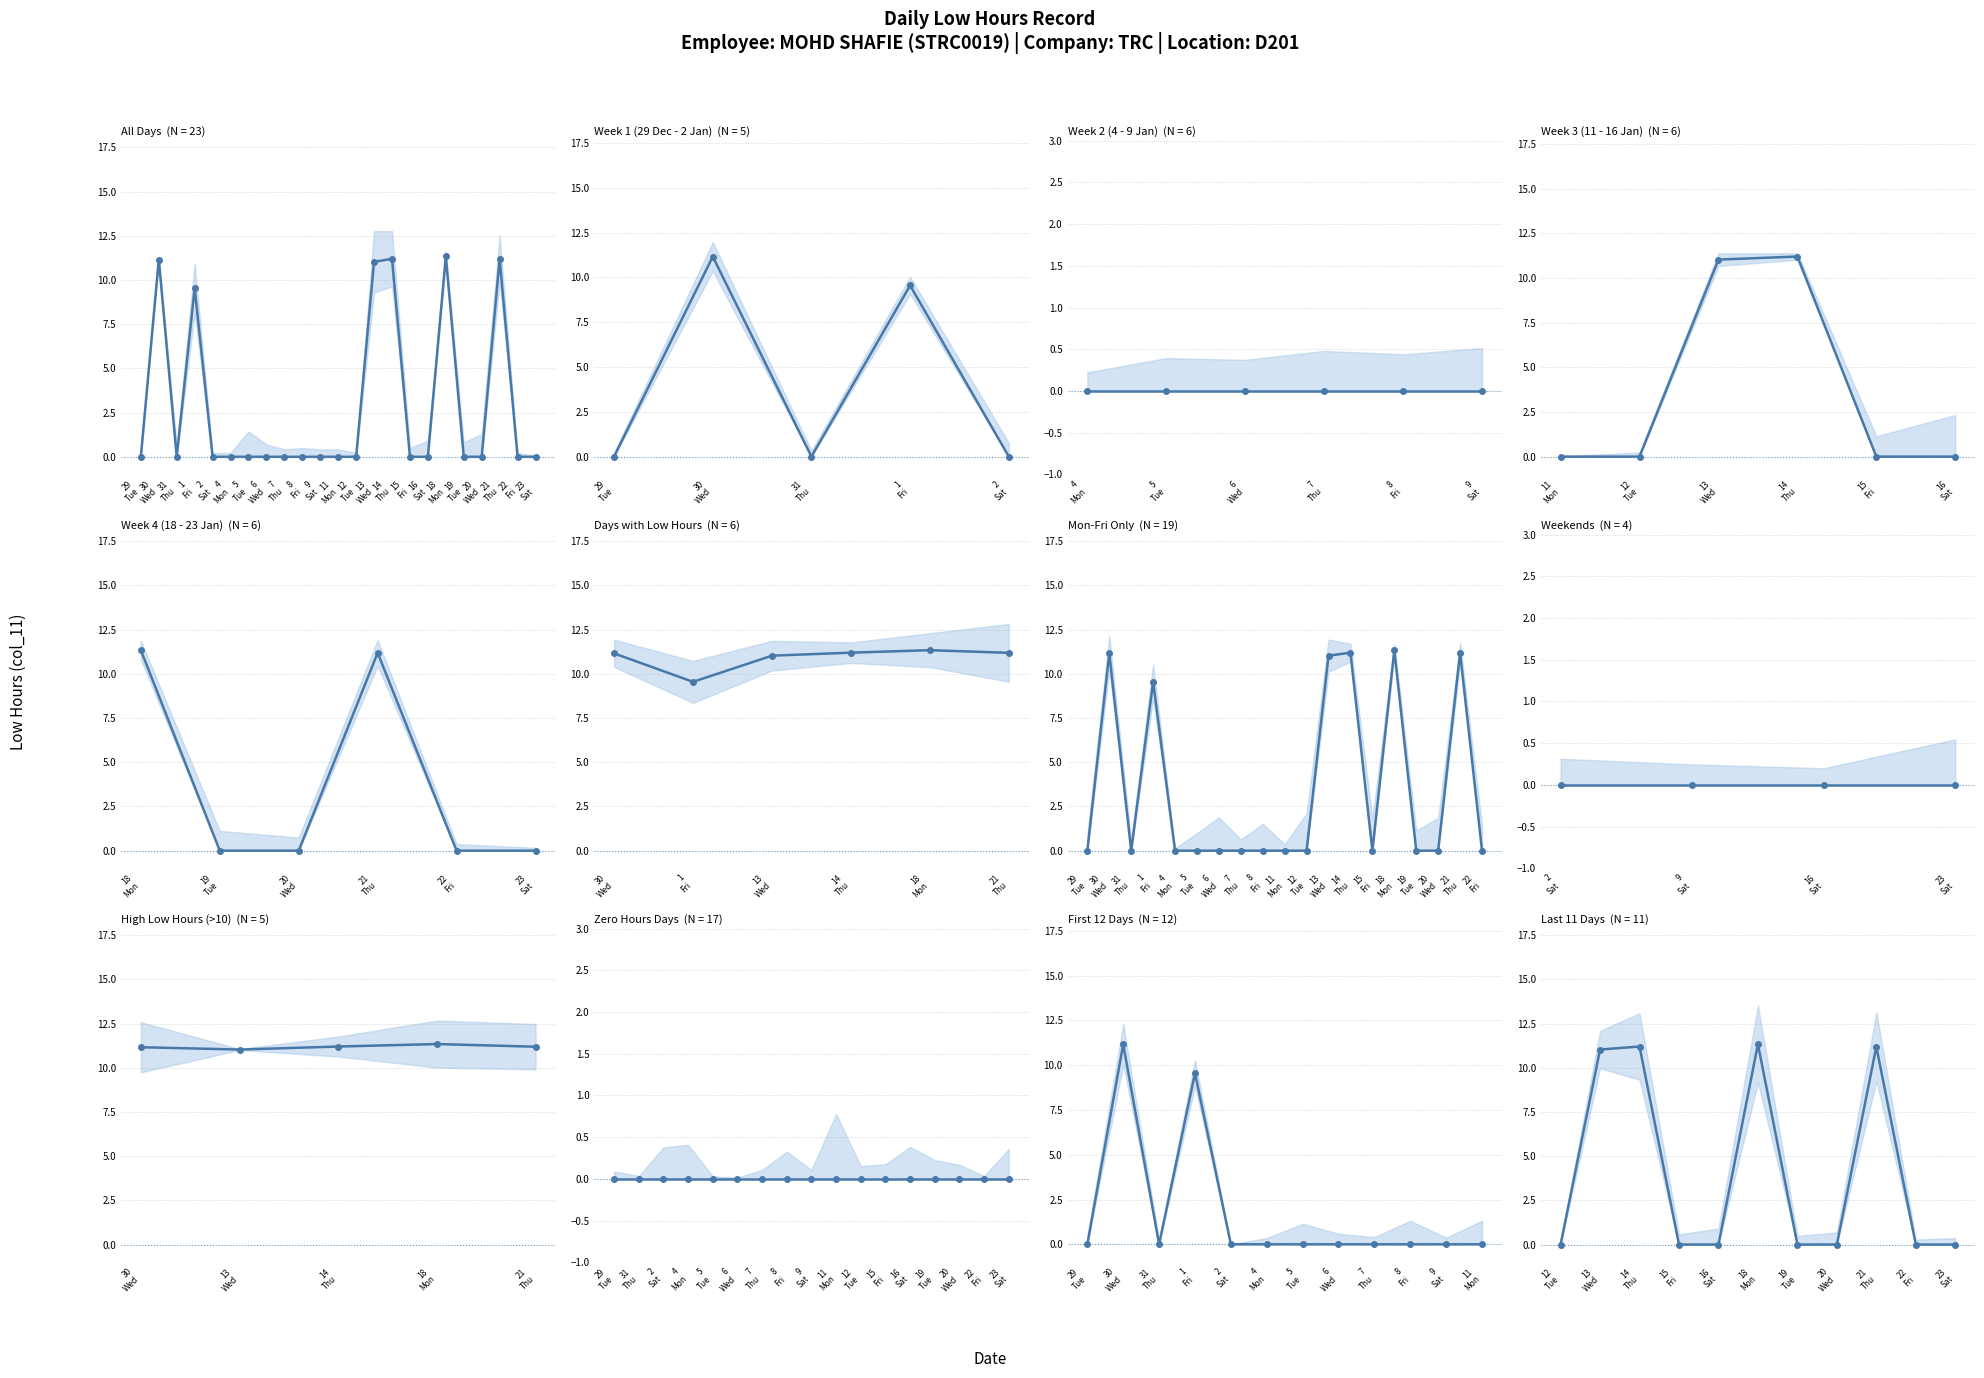

At which label is the value closest to 5?

29
Tue